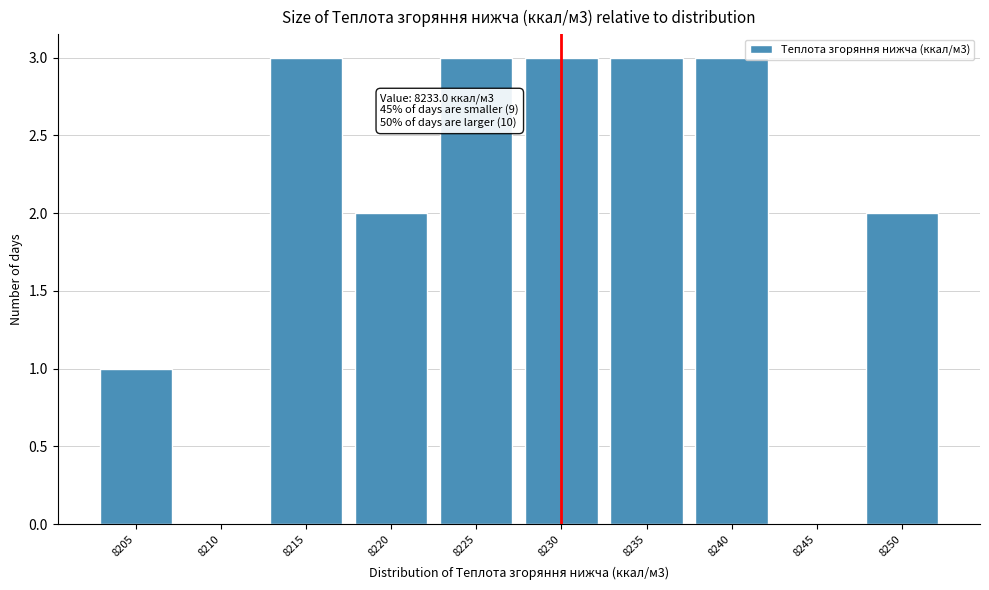

Reading left to right, transcribe all the data shown in this chart.

8205=1	8210=0	8215=3	8220=2	8225=3	8230=3	8235=3	8240=3	8245=0	8250=2